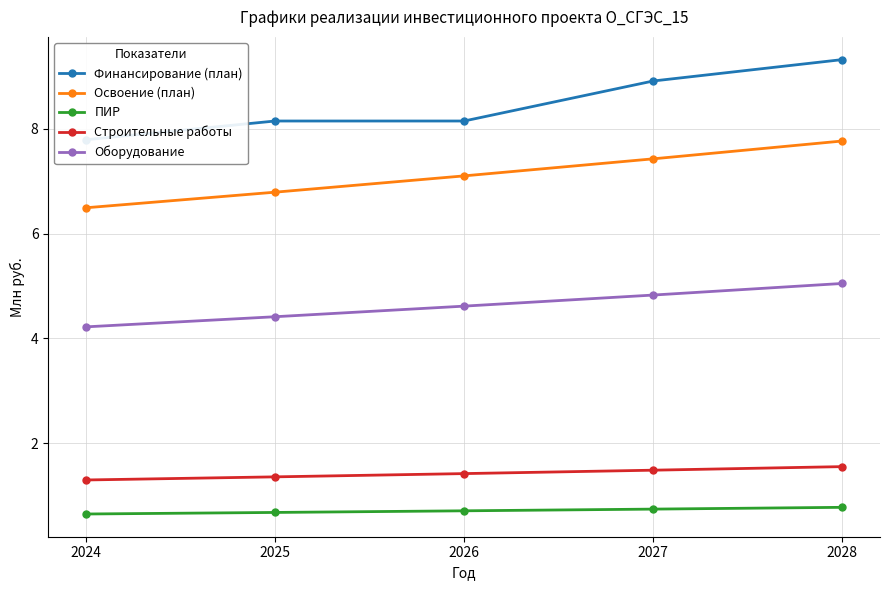

The Освоение (план) series shows 7.1 at 2026. True or false?

True